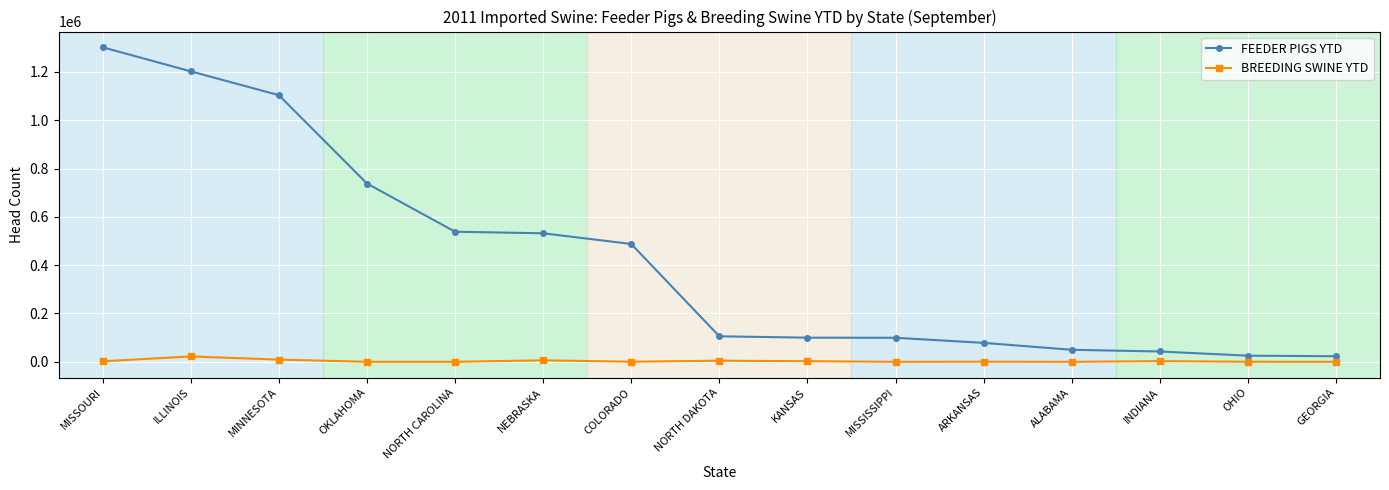

What value does the BREEDING SWINE YTD series have at COLORADO, to the nearest 50?

400